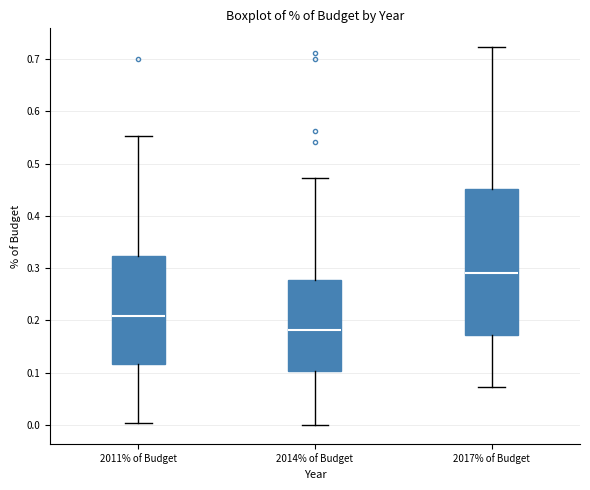

Where is the lower edge of the box for 2011% of Budget on the y-axis? The values are not printed on the chart, so give them approximately, as read against the axis.

0.12